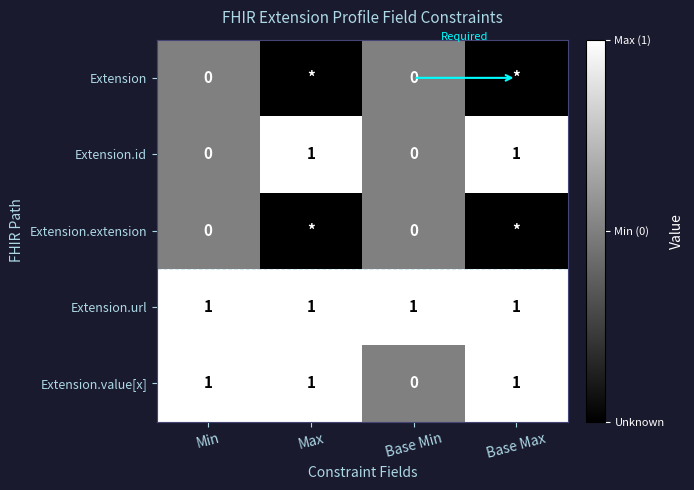

What is the sum of all Extension.url values?

4